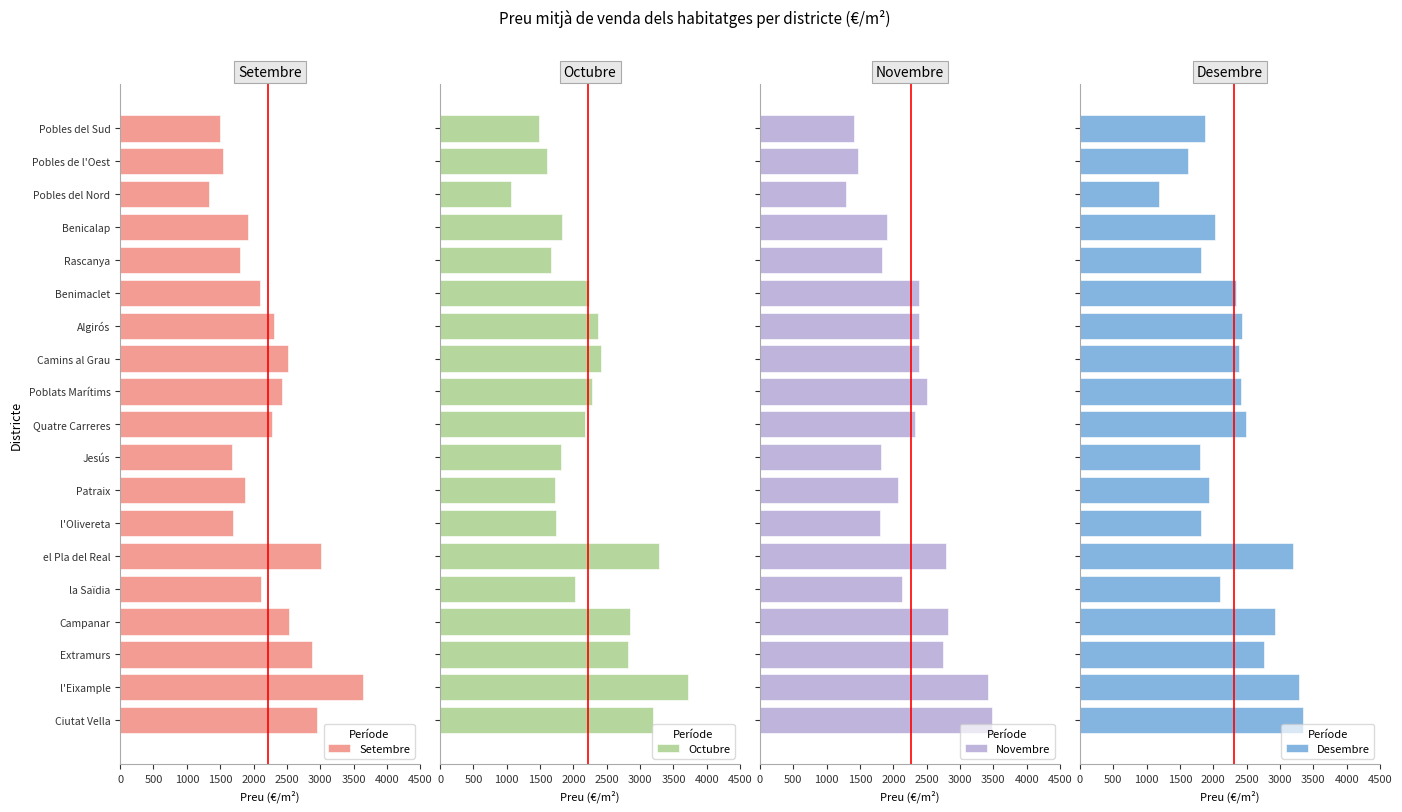

How many bars are there in total?

76